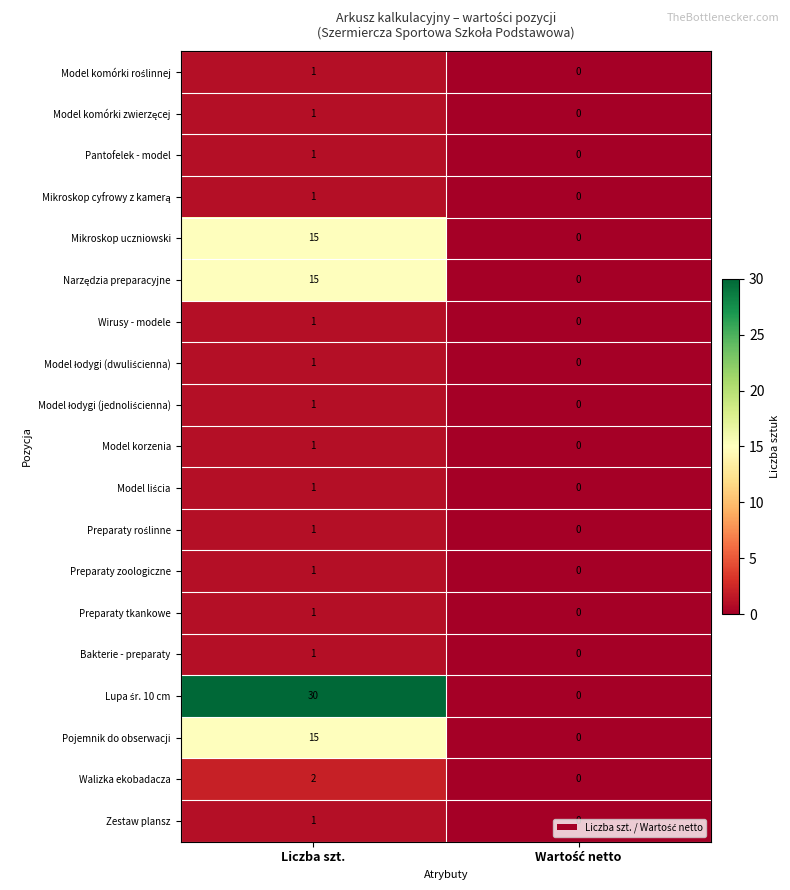

Read the Pojemnik do obserwacji value at Liczba szt., to the nearest 5.

15